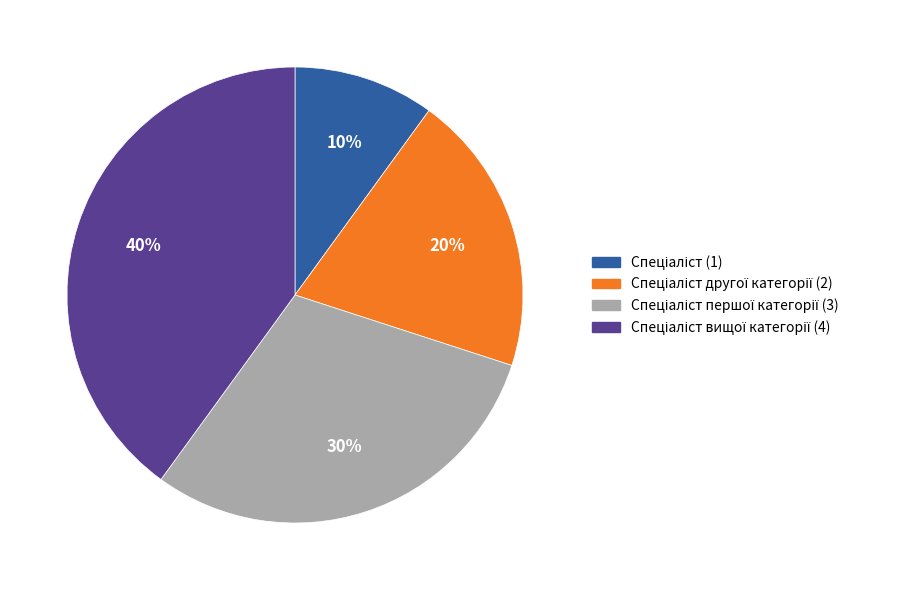

Is there a majority slice in this chart?

No